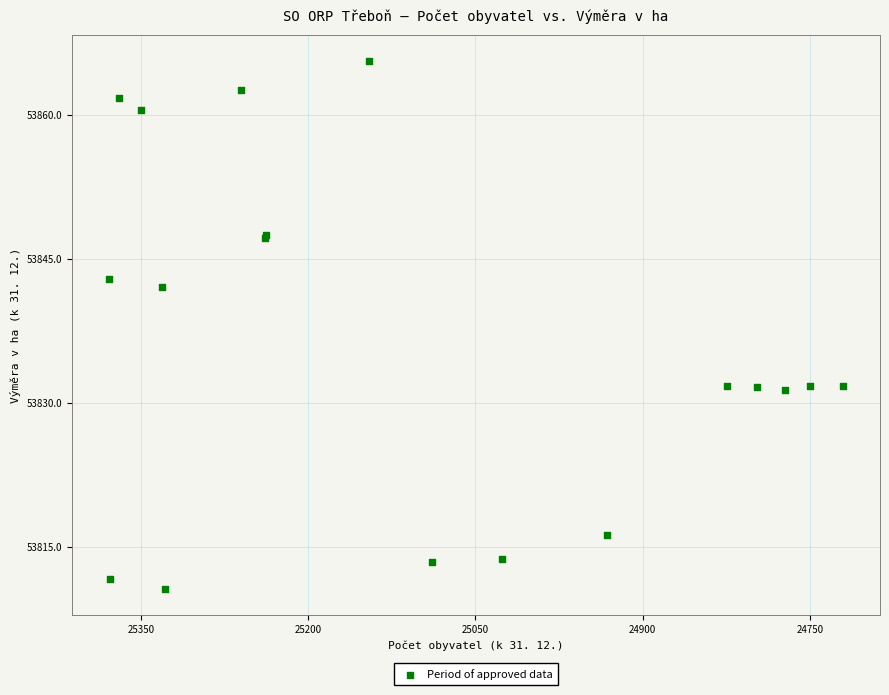

What Y value in the scatter plot is closest to 53838?

53842.0